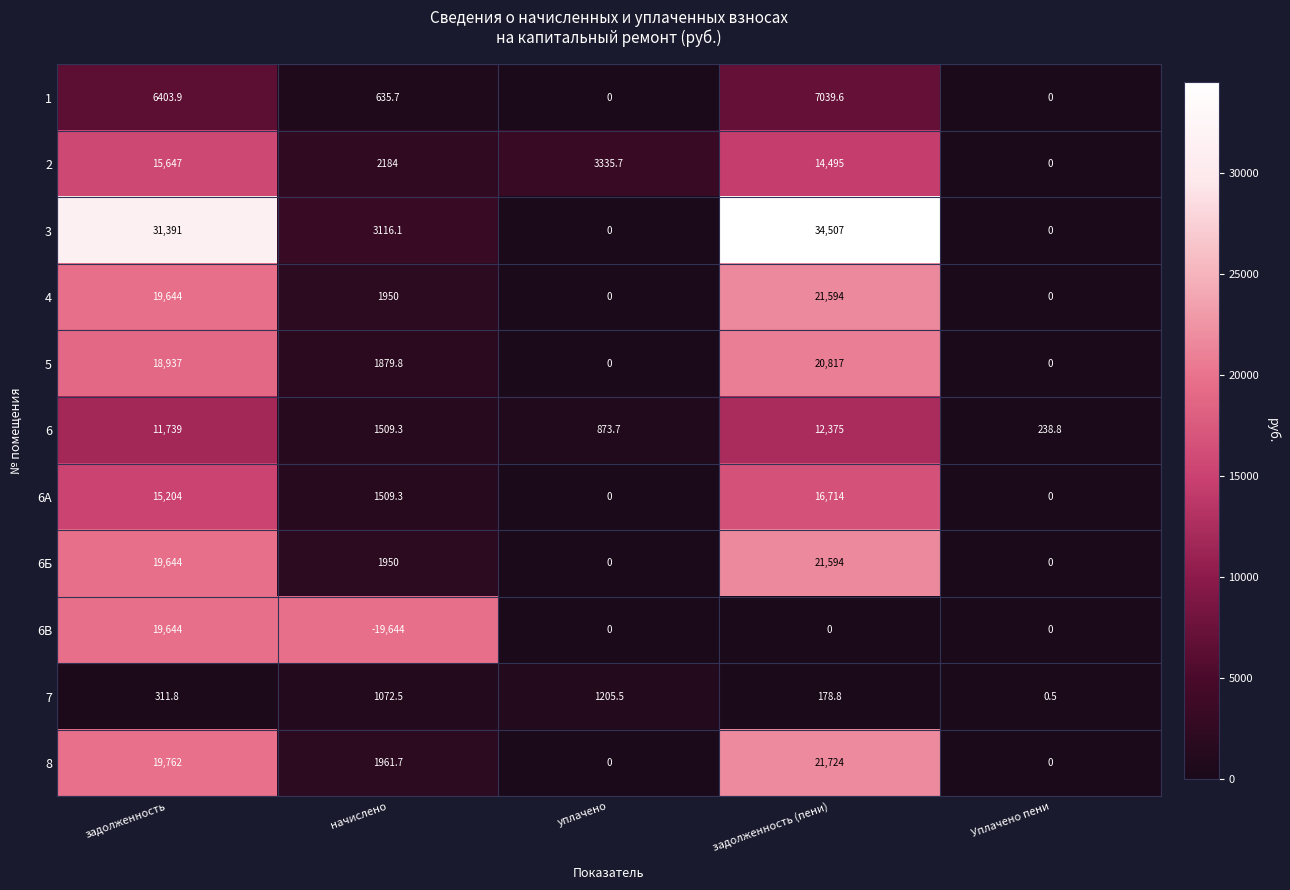

Which series has the widest spread of values?

6В